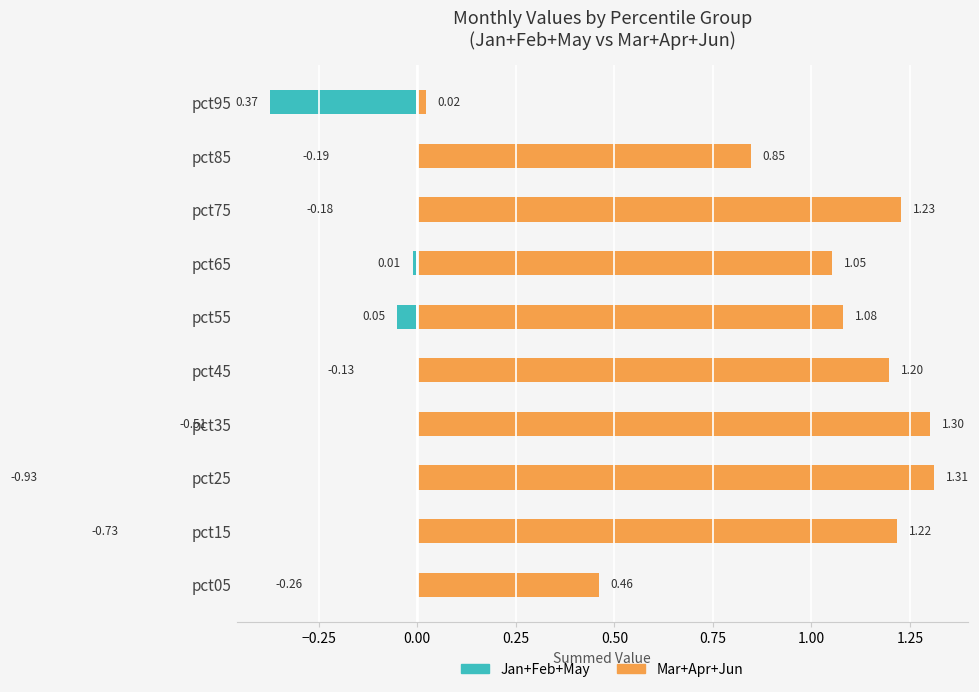

Which series has the largest range (max minus min)?

Jan+Feb+May